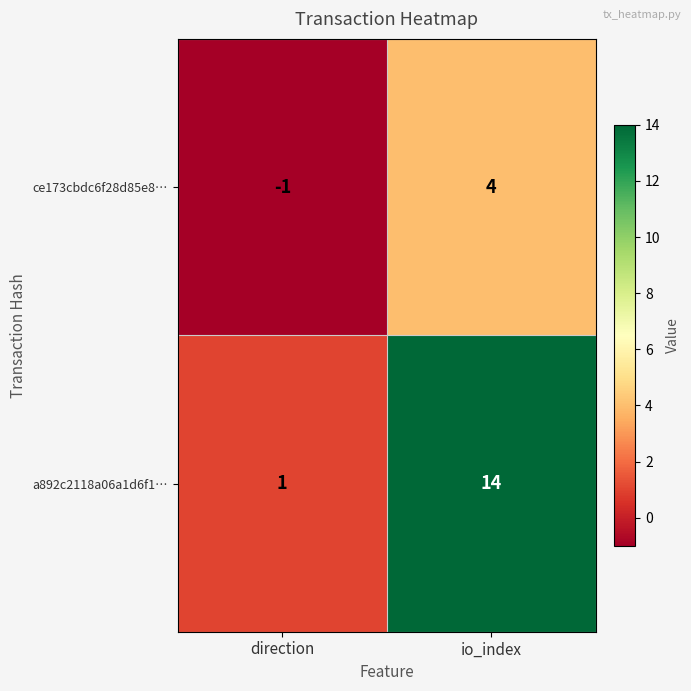

At which category is the sum across all series the highest?

io_index